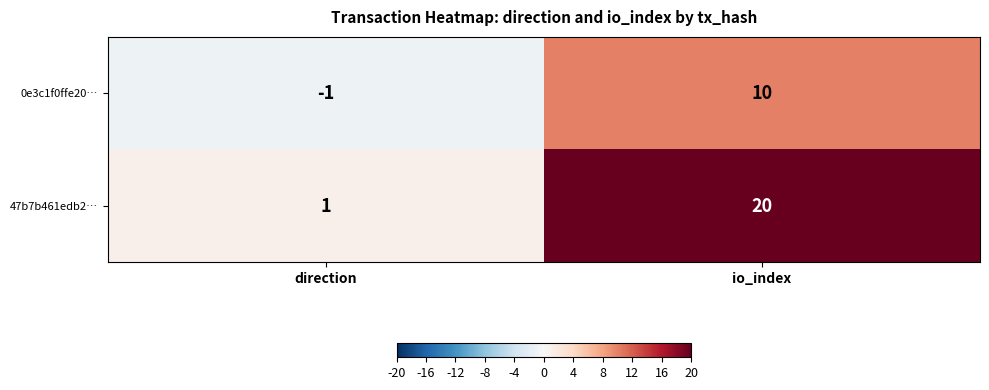

Reading right to left, list all the values displayed in this chart.

0e3c1f0ffe20…: 10	-1
47b7b461edb2…: 20	1